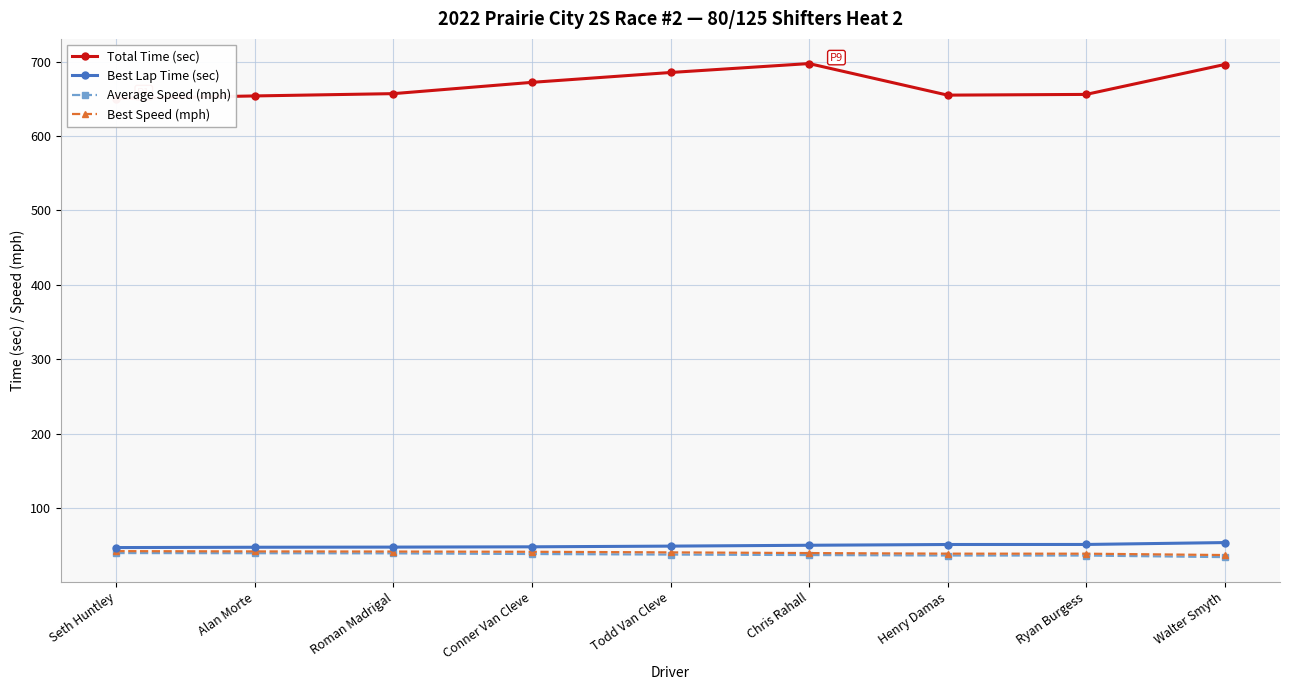

Count the number of categories in the chart.

9